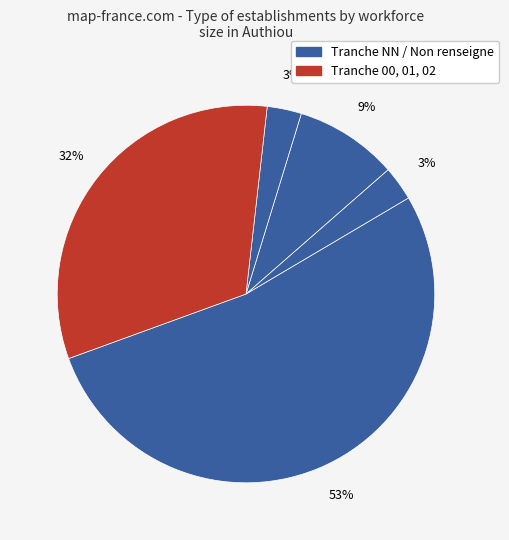

Count the number of slices in the pie.

5